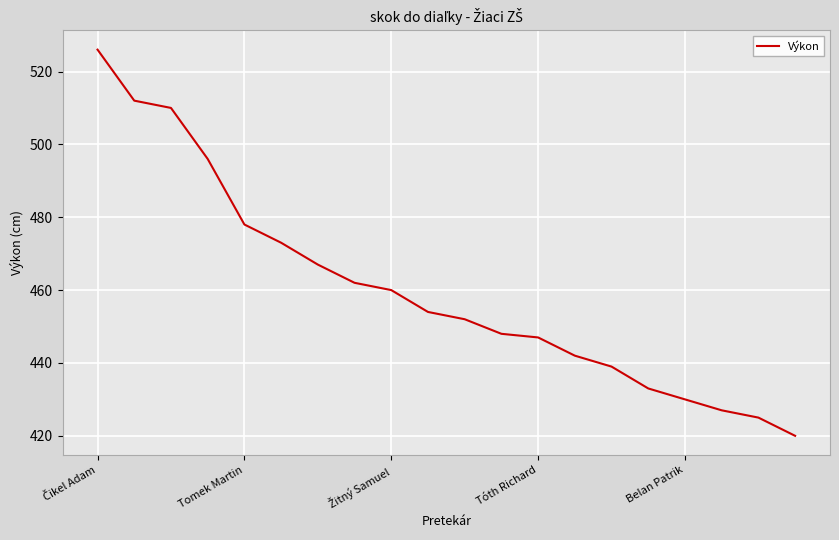

What is the difference between the maximum and minimum values?

106